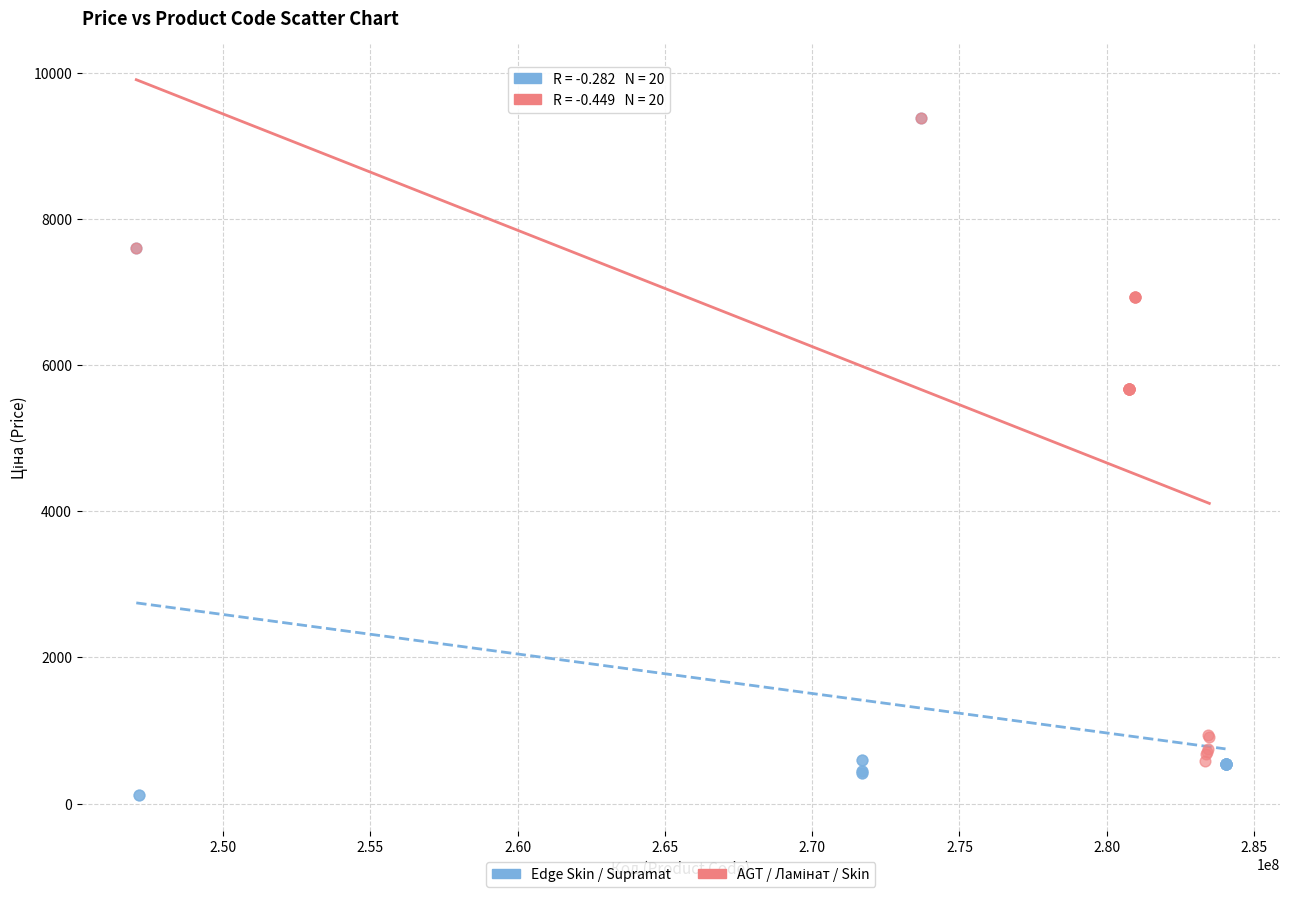

Which series contains the lowest Y value?

Edge Skin / Supramat